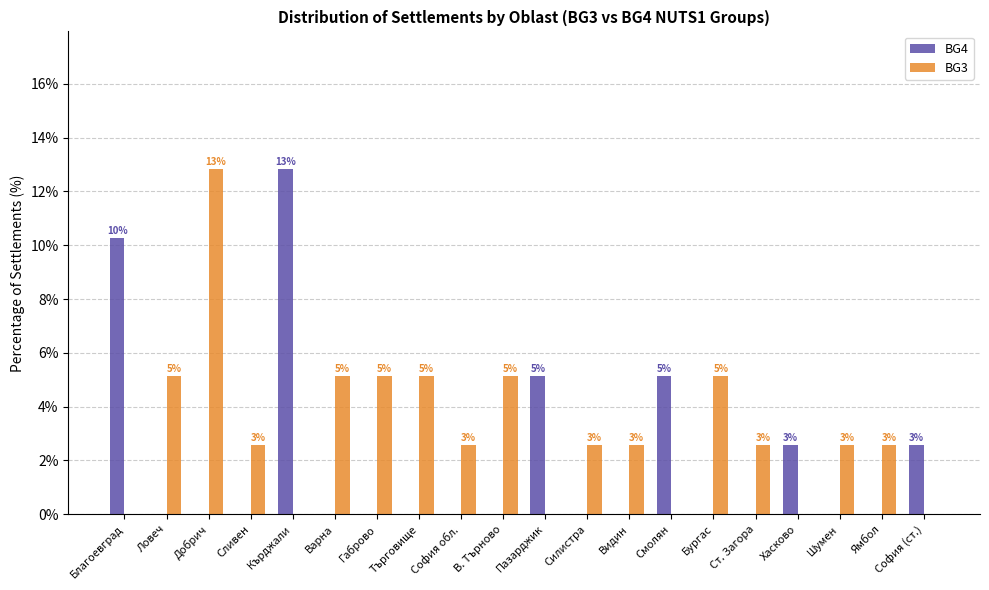

Which series has the widest spread of values?

BG4